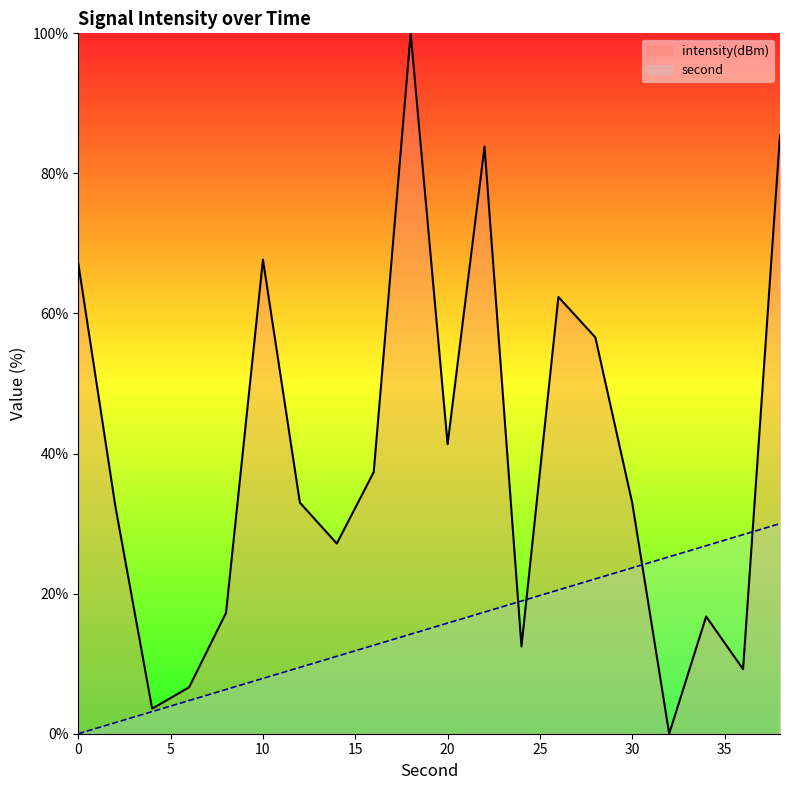

Is the value of intensity(dBm) at 22 greater than the value of second at 12?

Yes